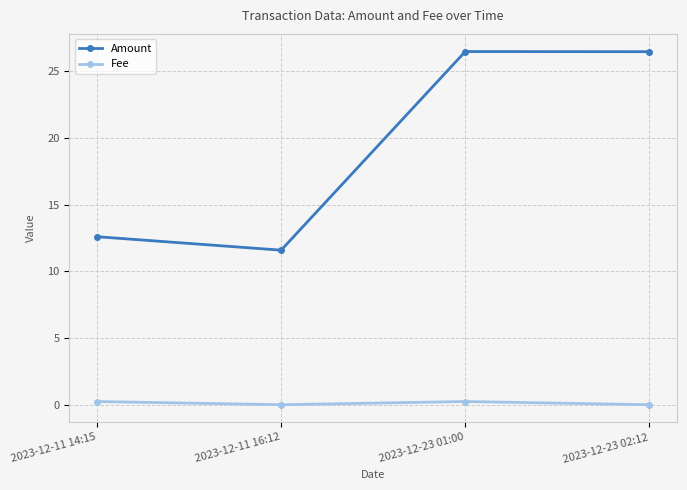

How many lines are shown in the chart?

2